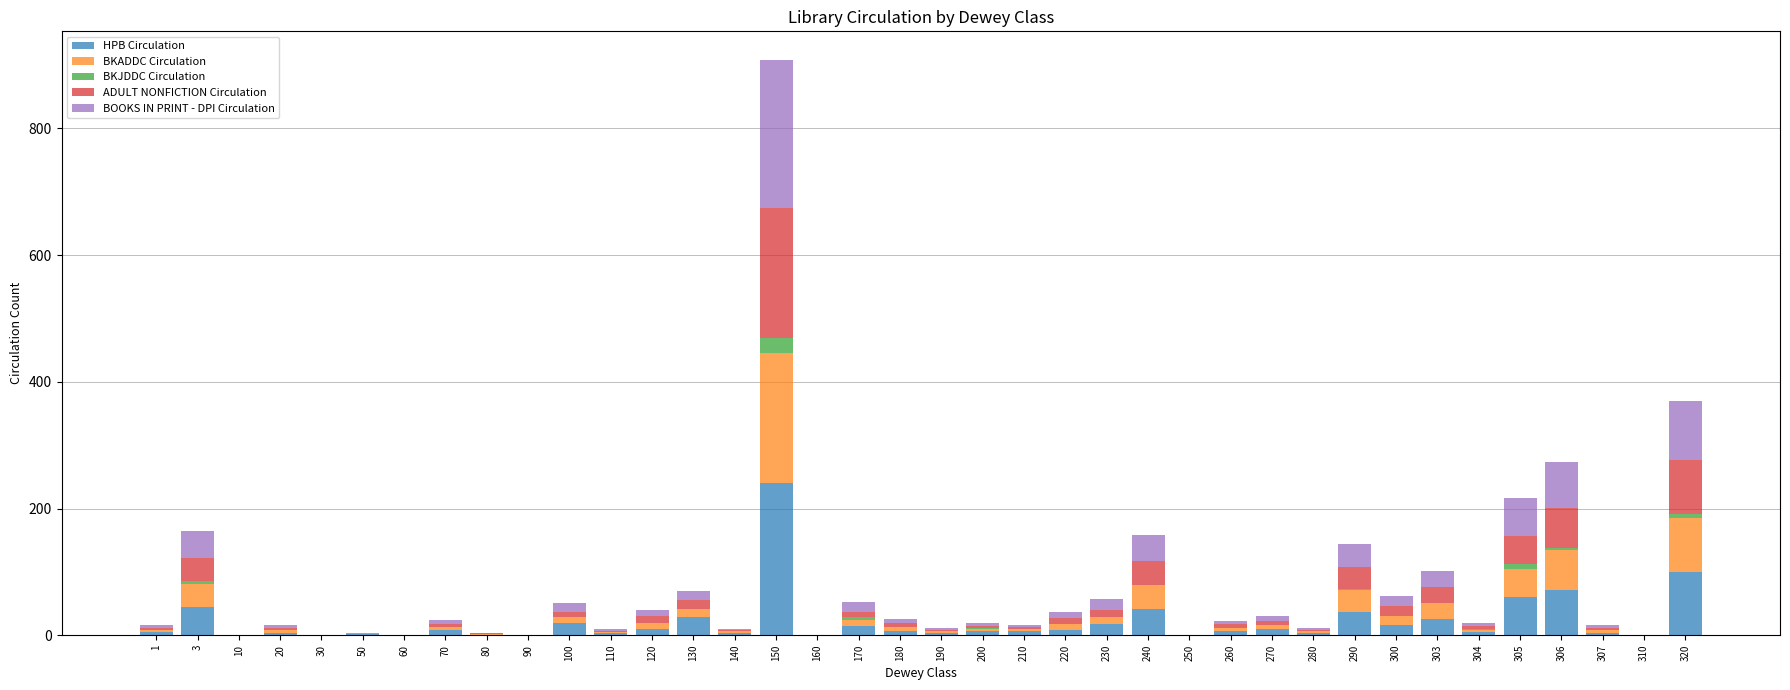

Does the chart contain stacked bars?

Yes